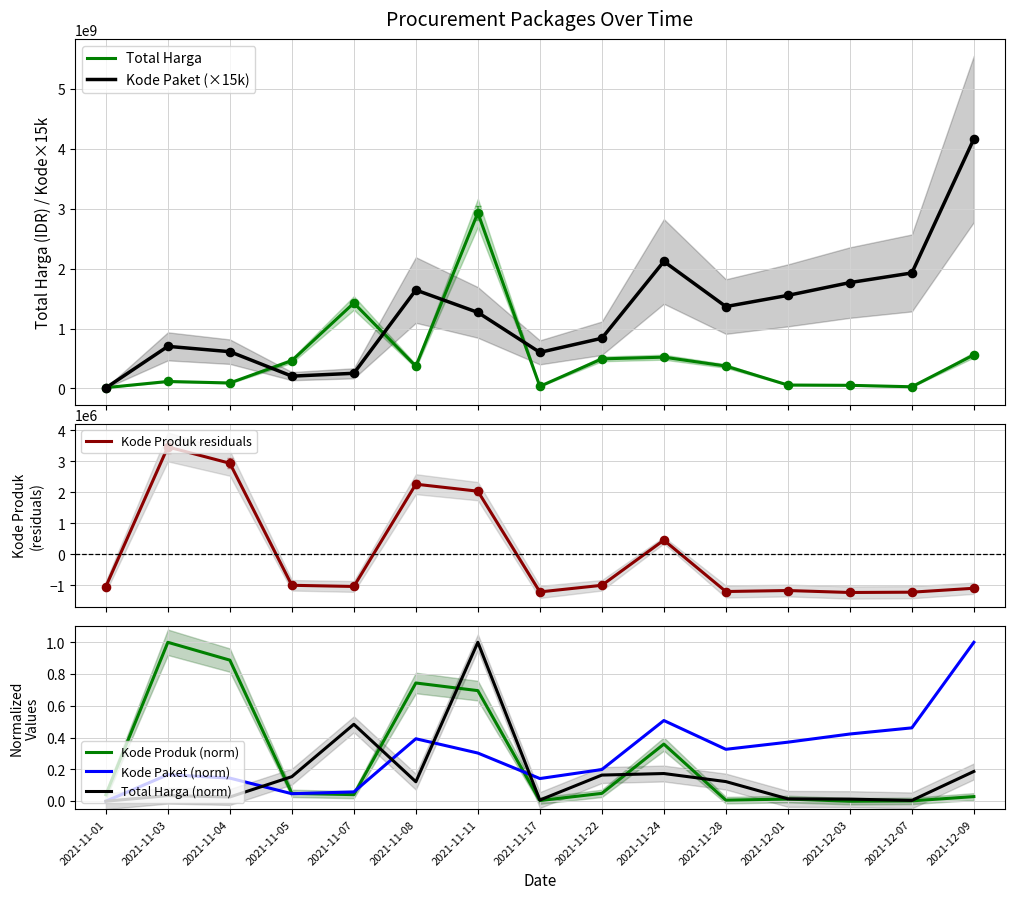

Which series reaches the minimum Y coordinate?

Kode Produk residuals